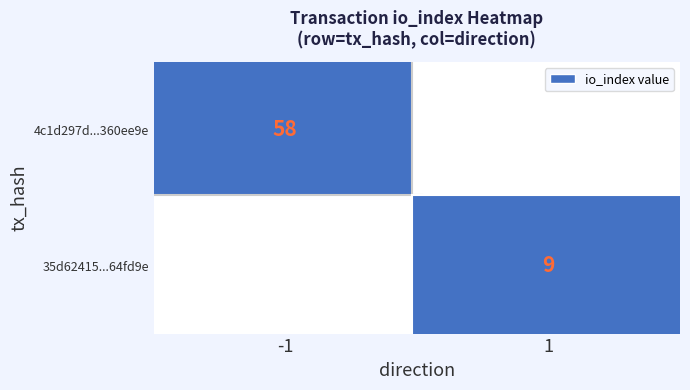

True or false: 4c1d297d...360ee9e has a value of 78 at -1.

False